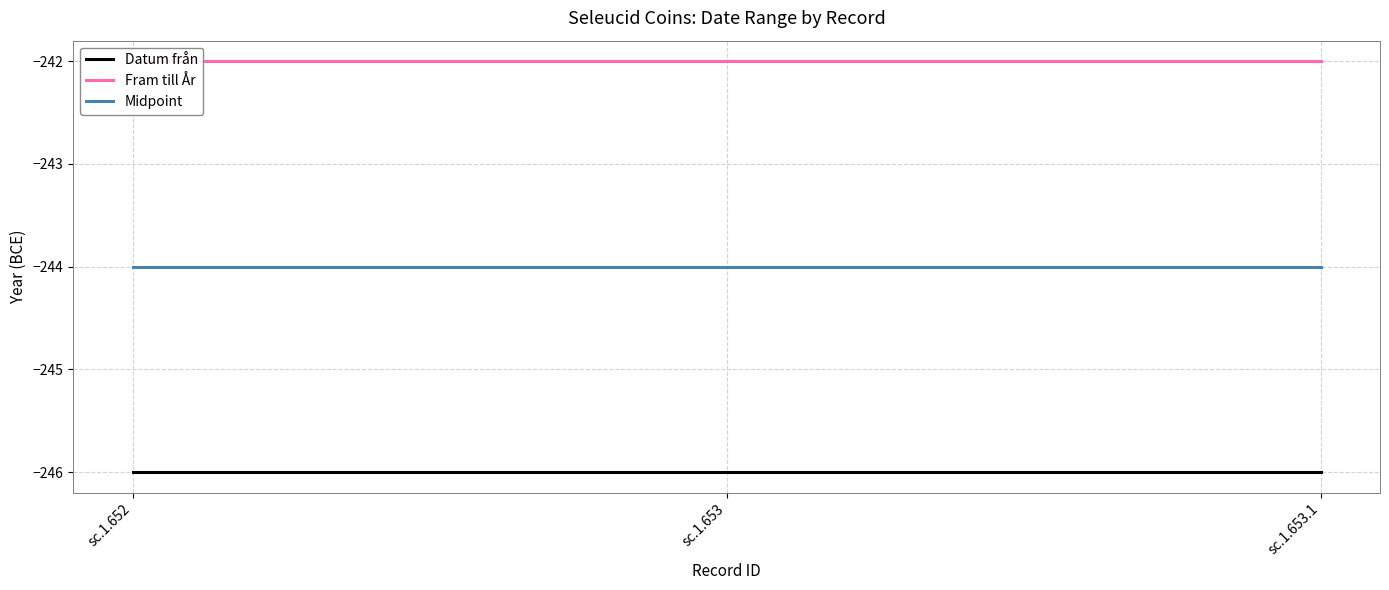

At which category does the chart reach its minimum across all series?

sc.1.652